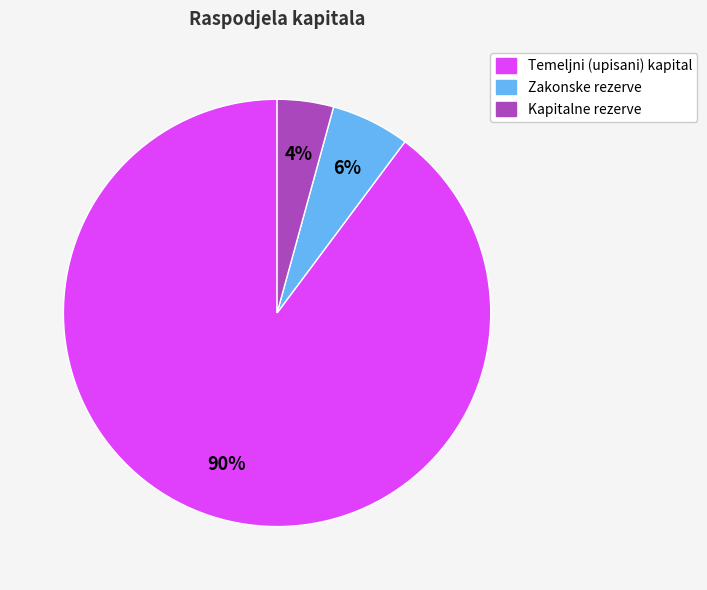

Which category accounts for the majority?

Temeljni (upisani) kapital